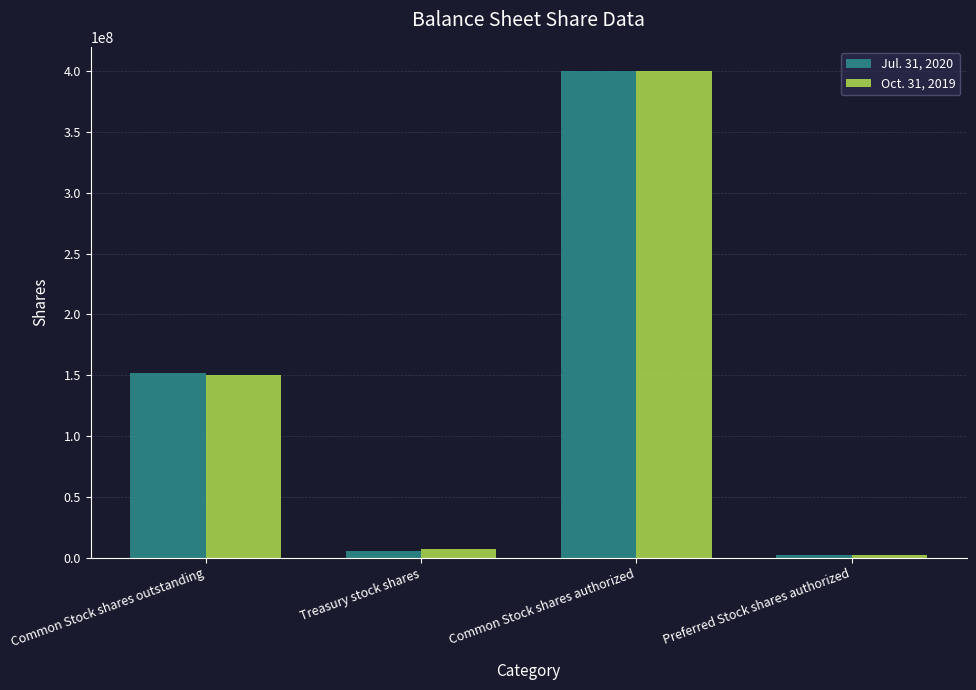

Reading right to left, list all the values displayed in this chart.

Jul. 31, 2020: Preferred Stock shares authorized=2000000	Common Stock shares authorized=400000000	Treasury stock shares=5503000	Common Stock shares outstanding=151758000
Oct. 31, 2019: Preferred Stock shares authorized=2000000	Common Stock shares authorized=400000000	Treasury stock shares=6930000	Common Stock shares outstanding=150331000